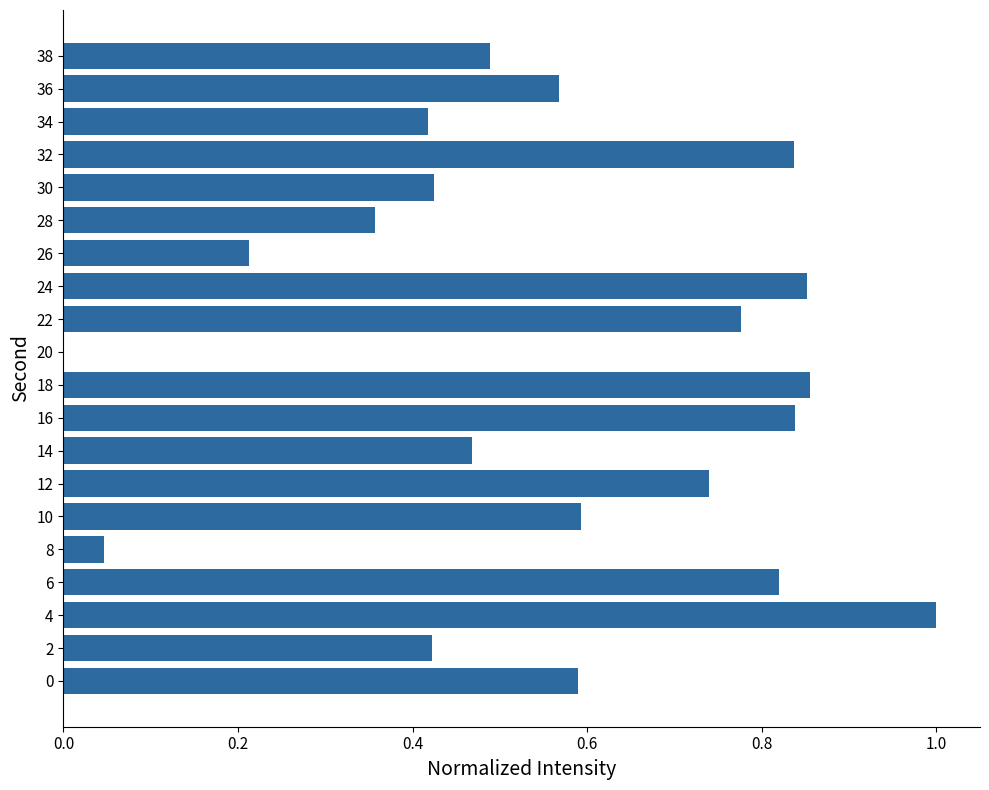

What is the greatest value displayed?

1.0